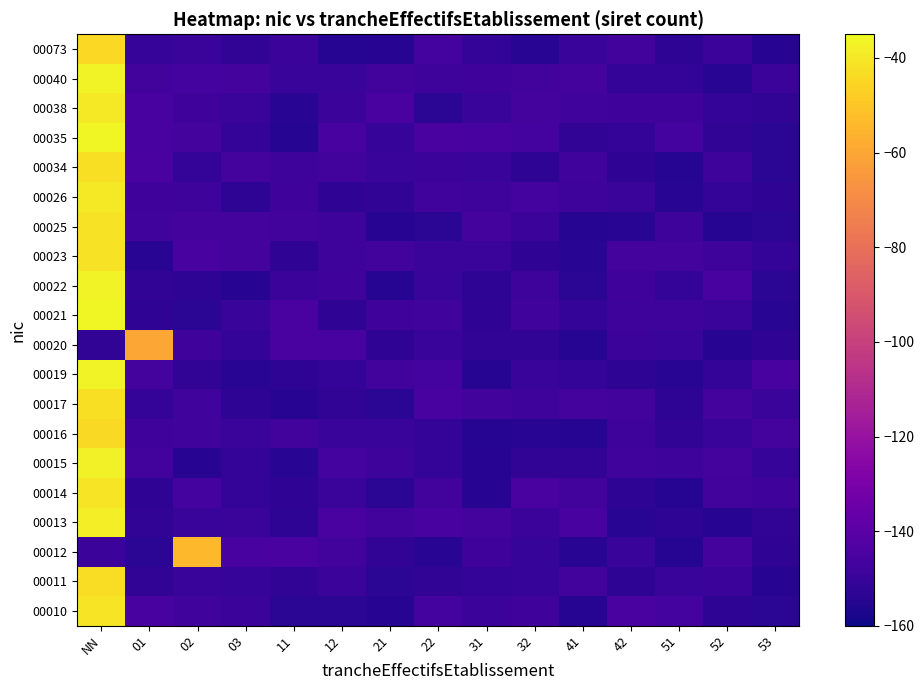

Reading left to right, transcribe all the data shown in this chart.

00010: NN=-41.3	01=-145.5	02=-147.7	03=-149.0	11=-153.4	12=-153.4	21=-154.4	22=-146.3	31=-149.0	32=-147.9	41=-154.8	42=-145.3	51=-146.7	52=-152.9	53=-153.2
00011: NN=-43.2	01=-152.0	02=-149.8	03=-150.7	11=-152.1	12=-148.9	21=-153.6	22=-152.1	31=-151.3	32=-150.4	41=-147.1	42=-153.0	51=-149.9	52=-149.1	53=-154.5
00012: NN=-148.9	01=-153.3	02=-54.3	03=-145.5	11=-145.3	12=-146.9	21=-152.0	22=-154.0	31=-148.2	32=-150.6	41=-153.8	42=-150.0	51=-154.7	52=-145.9	53=-152.4
00013: NN=-38.4	01=-151.9	02=-149.8	03=-149.5	11=-153.2	12=-145.3	21=-147.2	22=-145.6	31=-146.1	32=-149.0	41=-145.8	42=-154.1	51=-153.0	52=-154.5	53=-151.7
00014: NN=-41.1	01=-152.3	02=-146.7	03=-151.4	11=-152.2	12=-149.6	21=-153.6	22=-147.0	31=-154.3	32=-145.1	41=-147.3	42=-153.0	51=-154.9	52=-146.8	53=-147.9
00015: NN=-37.7	01=-147.3	02=-154.3	03=-151.4	11=-153.8	12=-146.4	21=-148.8	22=-151.7	31=-154.4	32=-151.9	41=-151.7	42=-147.7	51=-148.6	52=-146.1	53=-150.3
00016: NN=-43.8	01=-147.9	02=-147.4	03=-149.4	11=-147.3	12=-150.1	21=-149.8	22=-150.7	31=-154.7	32=-153.9	41=-154.7	42=-148.6	51=-151.9	52=-149.9	53=-145.9
00017: NN=-42.5	01=-150.9	02=-147.4	03=-152.7	11=-154.2	12=-152.1	21=-153.4	22=-145.7	31=-146.9	32=-148.7	41=-146.3	42=-147.0	51=-153.1	52=-146.1	53=-149.6
00019: NN=-36.9	01=-146.0	02=-151.8	03=-153.9	11=-152.7	12=-150.7	21=-146.8	22=-146.4	31=-154.9	32=-149.9	41=-150.8	42=-152.8	51=-153.8	52=-151.6	53=-145.6
00020: NN=-151.8	01=-59.8	02=-148.0	03=-151.4	11=-145.3	12=-145.4	21=-152.5	22=-150.0	31=-152.0	32=-152.2	41=-154.6	42=-148.9	51=-150.0	52=-154.5	53=-152.2
00021: NN=-35.9	01=-152.6	02=-153.6	03=-150.1	11=-145.1	12=-152.6	21=-148.3	22=-147.4	31=-152.6	32=-147.7	41=-151.3	42=-148.7	51=-148.7	52=-149.6	53=-154.1
00022: NN=-36.6	01=-151.8	02=-153.1	03=-154.6	11=-149.1	12=-148.2	21=-154.8	22=-149.9	31=-152.7	32=-148.5	41=-153.3	42=-148.1	51=-151.1	52=-145.6	53=-153.6
00023: NN=-41.6	01=-153.9	02=-145.8	03=-146.2	11=-152.4	12=-148.4	21=-146.8	22=-149.4	31=-149.7	32=-152.6	41=-154.1	42=-146.0	51=-146.0	52=-148.7	53=-151.6
00025: NN=-41.5	01=-147.7	02=-146.0	03=-146.1	11=-147.2	12=-148.6	21=-154.2	22=-153.4	31=-146.0	32=-148.9	41=-154.9	42=-154.0	51=-148.4	52=-154.9	53=-153.4
00026: NN=-39.5	01=-148.1	02=-148.5	03=-152.8	11=-147.9	12=-152.6	21=-151.7	22=-147.5	31=-148.5	32=-146.5	41=-148.4	42=-149.3	51=-154.1	52=-151.3	53=-152.3
00034: NN=-42.6	01=-145.3	02=-151.1	03=-146.1	11=-148.7	12=-147.1	21=-150.0	22=-149.2	31=-150.1	32=-153.0	41=-147.8	42=-152.2	51=-154.8	52=-148.5	53=-153.2
00035: NN=-35.6	01=-145.5	02=-145.9	03=-151.3	11=-154.8	12=-145.7	21=-150.7	22=-145.3	31=-145.4	32=-146.5	41=-152.1	42=-151.1	51=-146.5	52=-151.8	53=-153.3
00038: NN=-39.4	01=-145.6	02=-148.0	03=-149.3	11=-154.0	12=-148.8	21=-145.1	22=-153.6	31=-149.8	32=-146.2	41=-147.6	42=-148.0	51=-148.0	52=-151.4	53=-152.1
00040: NN=-36.9	01=-146.9	02=-146.3	03=-145.9	11=-149.9	12=-150.0	21=-147.0	22=-148.5	31=-148.0	32=-147.0	41=-146.1	42=-151.6	51=-151.2	52=-154.1	53=-149.2
00073: NN=-44.6	01=-150.3	02=-149.6	03=-152.1	11=-149.1	12=-154.7	21=-154.6	22=-146.8	31=-151.4	32=-153.7	41=-149.8	42=-147.3	51=-152.8	52=-148.8	53=-154.1